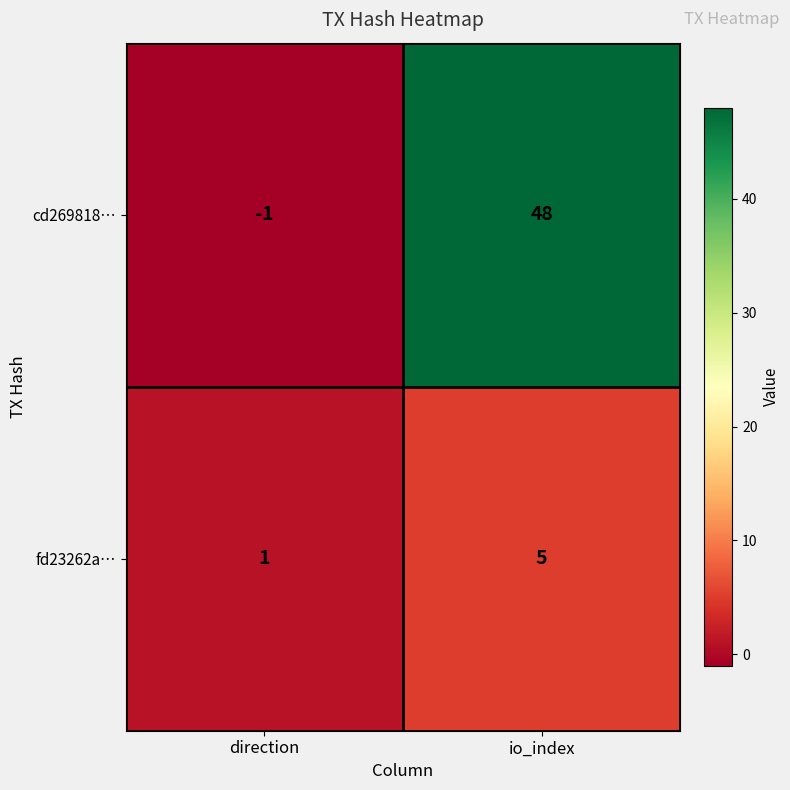

How many values in cd269818… are below zero?

1